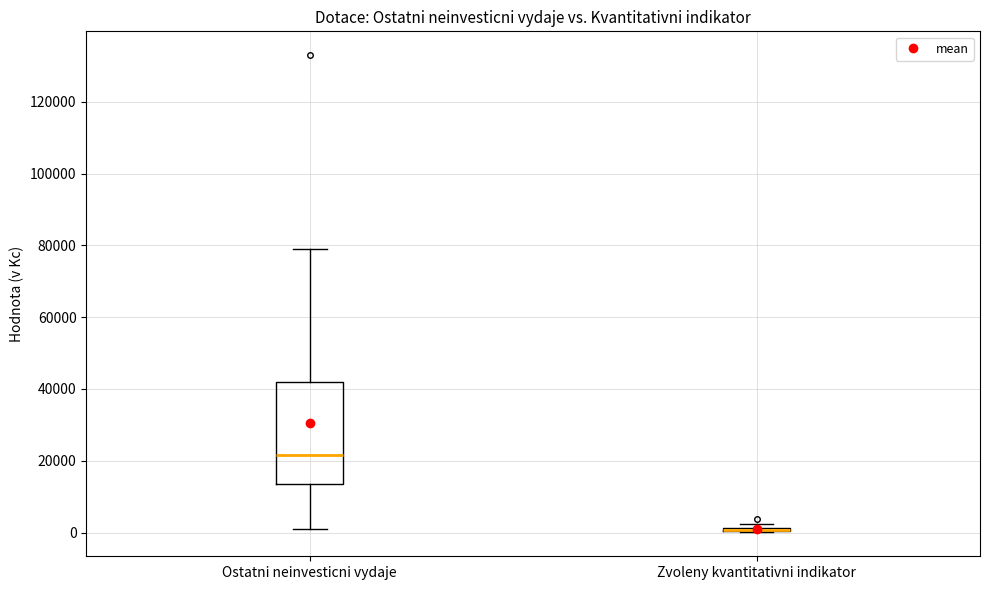

Reading left to right, transcribe this box plot: for each box, give where its median line is, the range the box spans, and where its two whiskers end, as read against the y-axis. The values are not printed on the chart, so give them approximately, as read against the axis.

Ostatni neinvesticni vydaje: median 22000, box 14000 to 42000, whiskers 0 to 80000
Zvoleny kvantitativni indikator: box collapsed to a line at 0, whiskers 0 to 2000